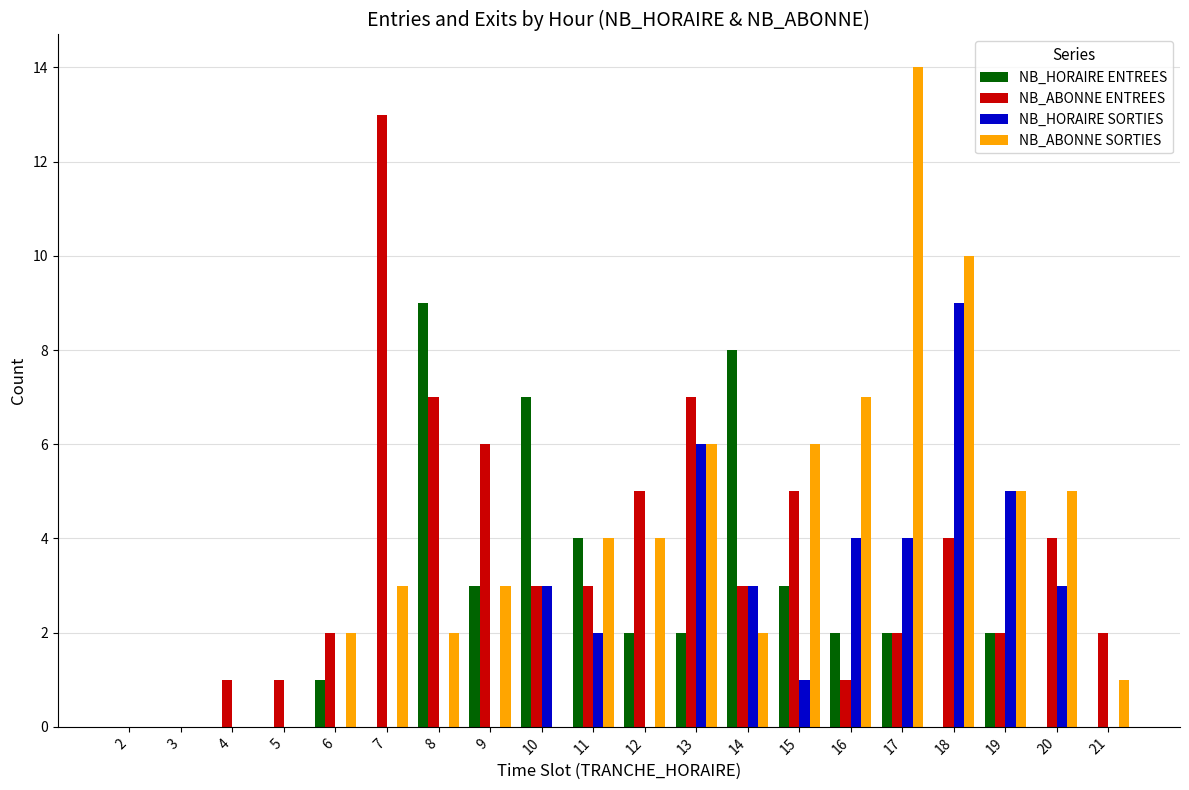

Is the value of NB_ABONNE SORTIES at 17 greater than the value of NB_HORAIRE ENTREES at 19?

Yes